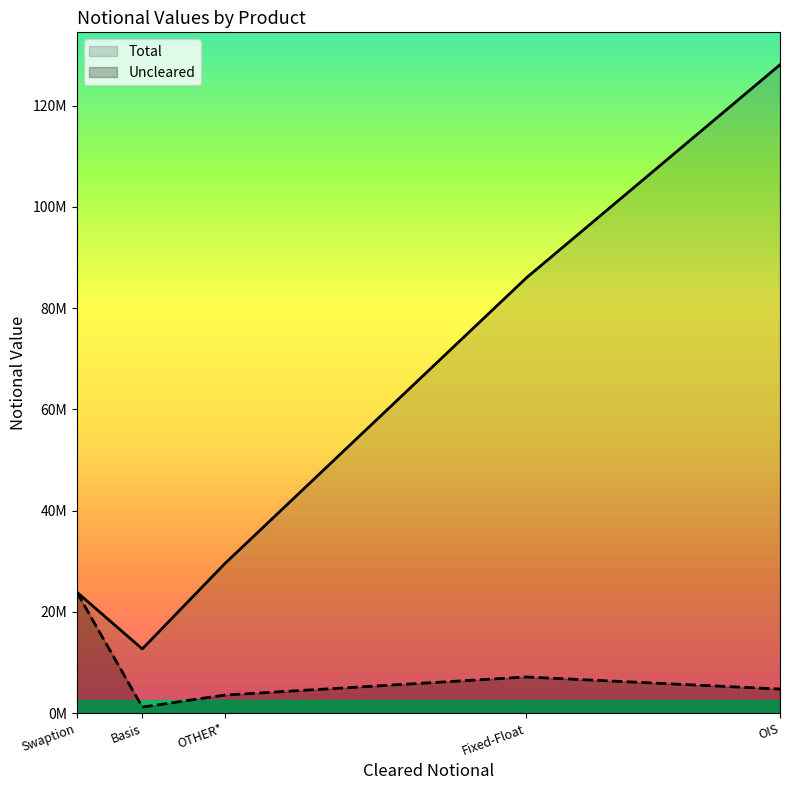

List the labels in order of Uncleared value, largest first.

Swaption, Fixed-Float, OIS, OTHER*, Basis